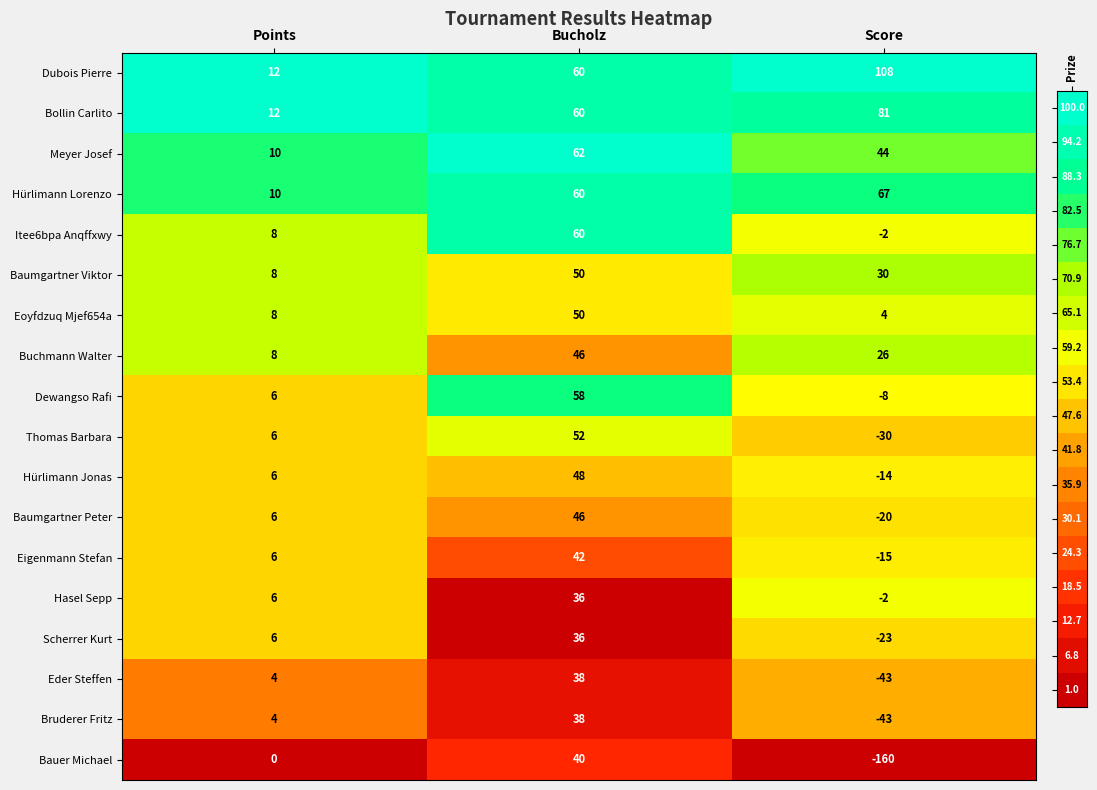

Rank the categories by Thomas Barbara value from highest to lowest.

Bucholz, Points, Score